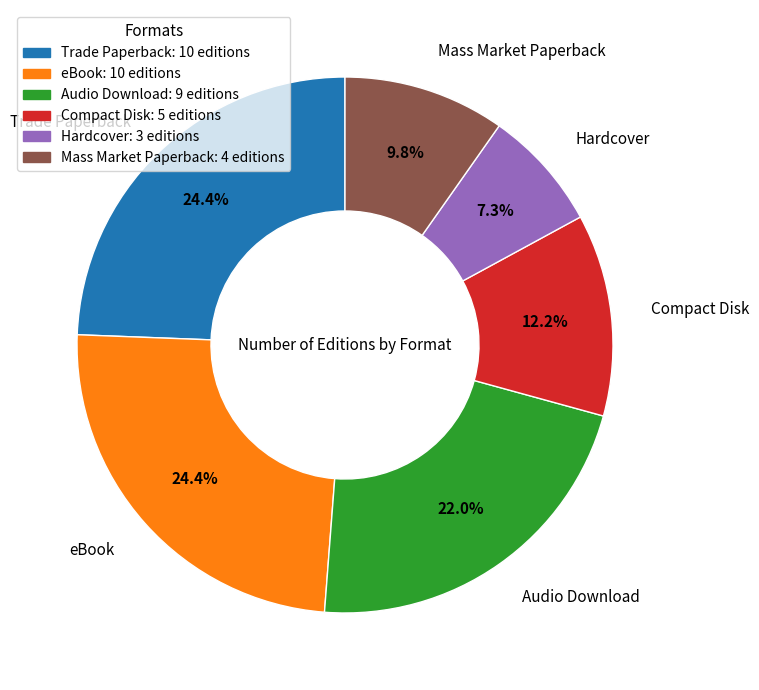

How many slices are in this pie chart?

6